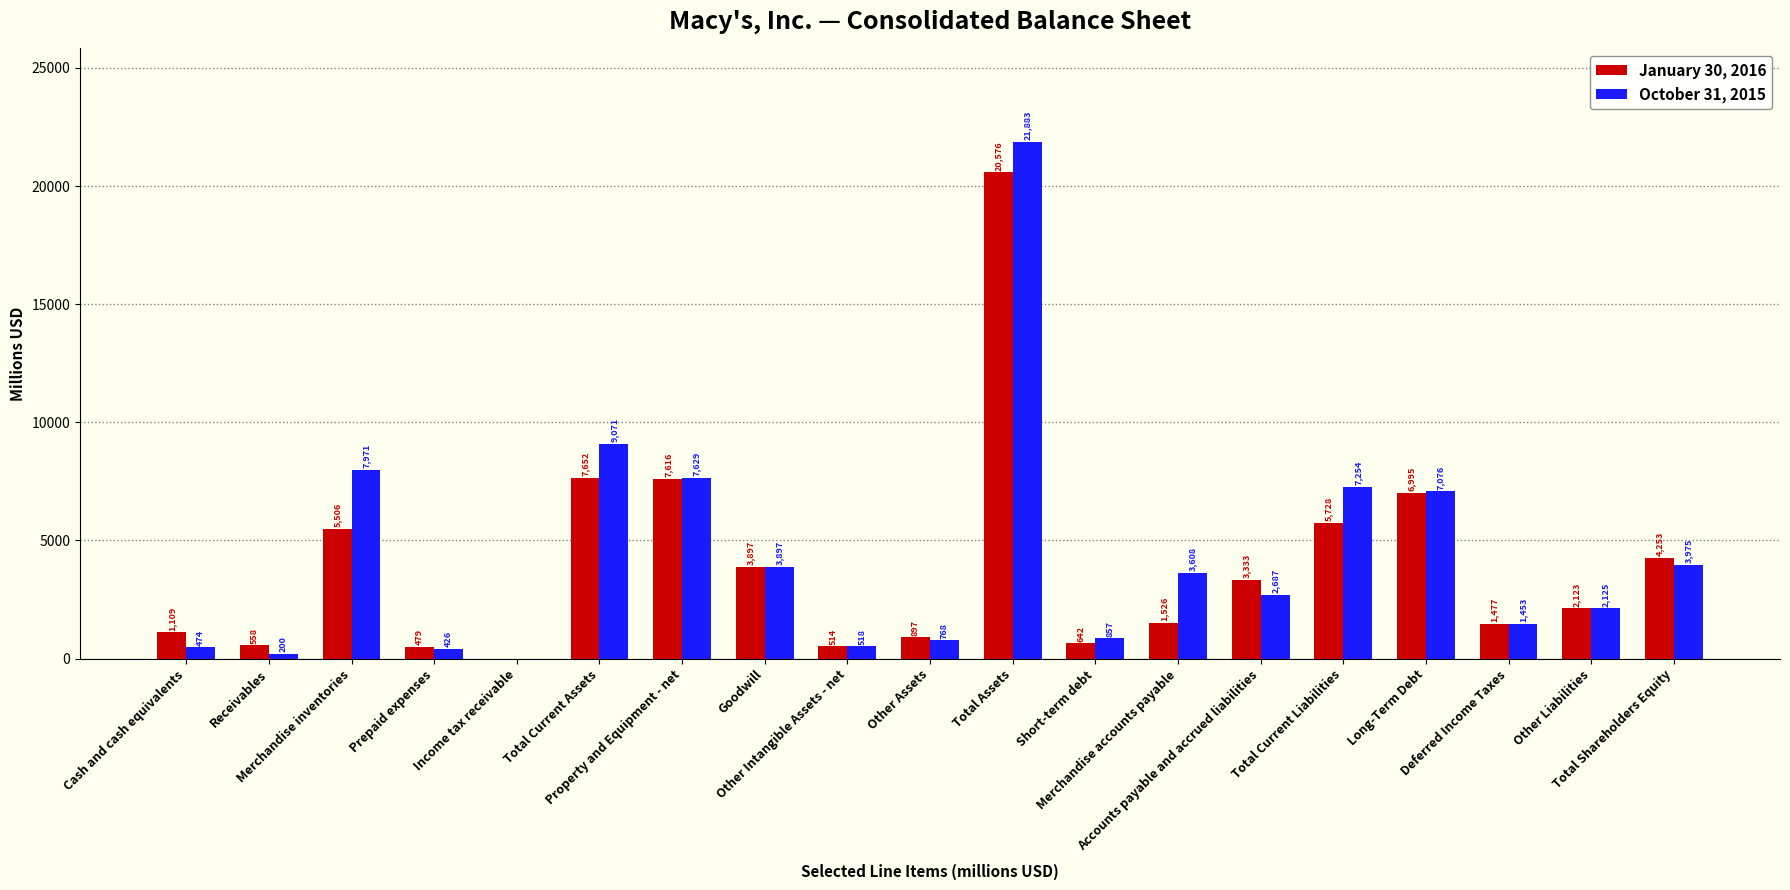

What is the maximum value shown in the chart?

21883